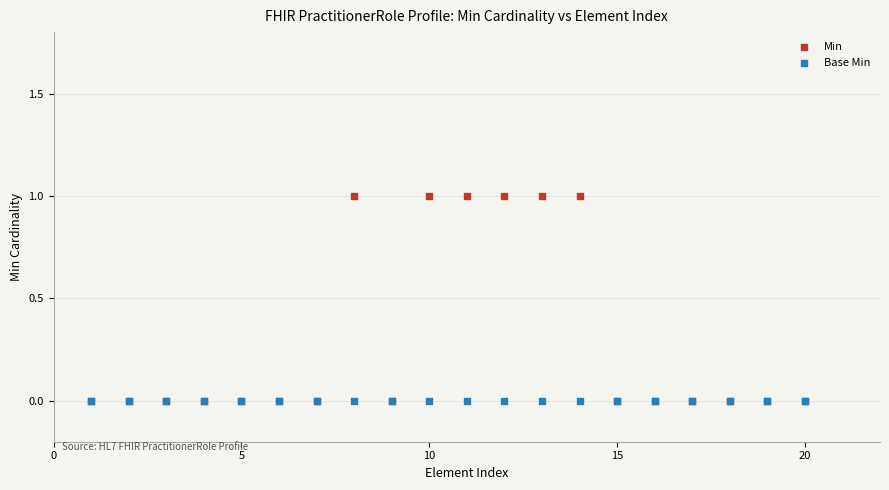

Which series reaches the maximum Y coordinate?

Min